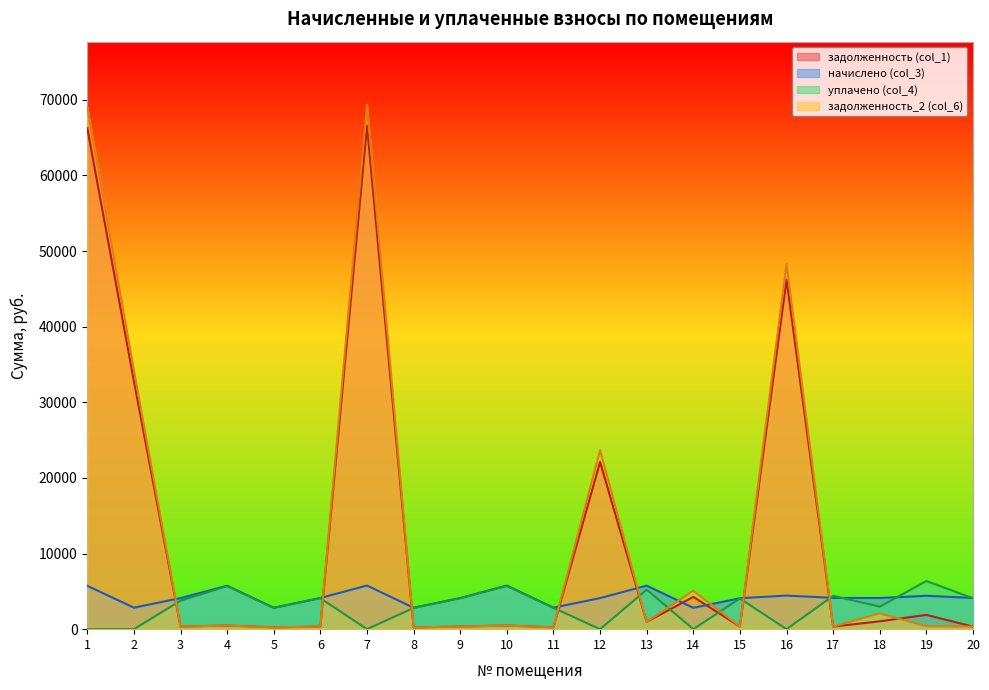

At which label does начислено (col_3) reach its peak?

7